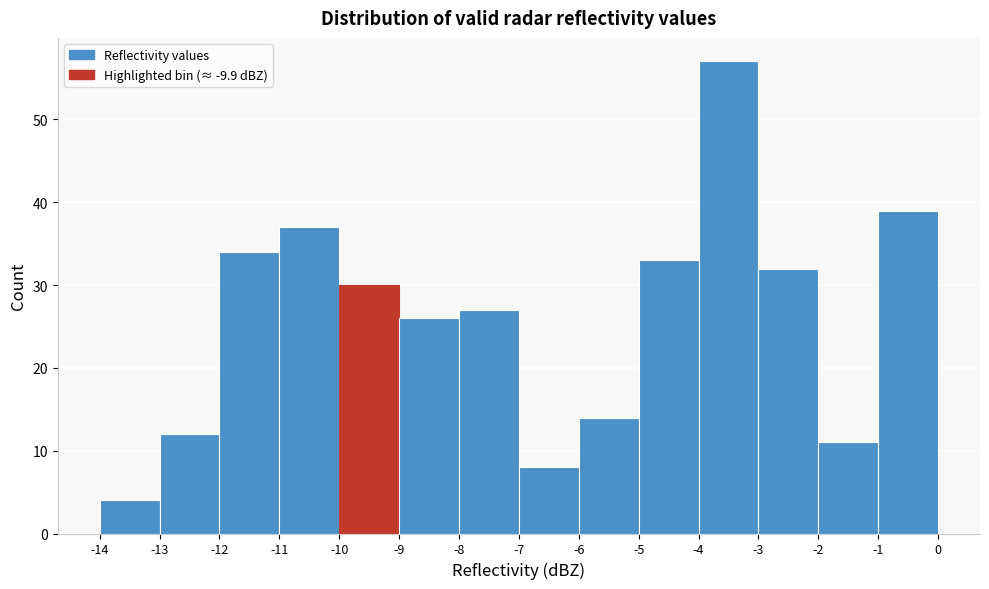

Reading left to right, list every bar in this chart as the range it spans on the x-axis followed by its height. The values are not printed on the chart, so give them approximately, as read against the axis.

-14 to -13: 4
-13 to -12: 12
-12 to -11: 34
-11 to -10: 37
-10 to -9: 30
-9 to -8: 26
-8 to -7: 27
-7 to -6: 8
-6 to -5: 14
-5 to -4: 33
-4 to -3: 57
-3 to -2: 32
-2 to -1: 11
-1 to 0: 39